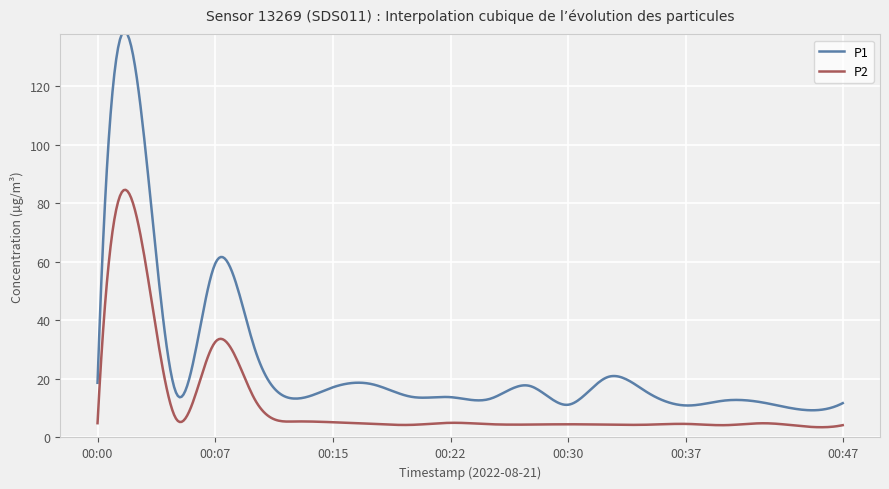

Which series has the largest total across all categories?

P1